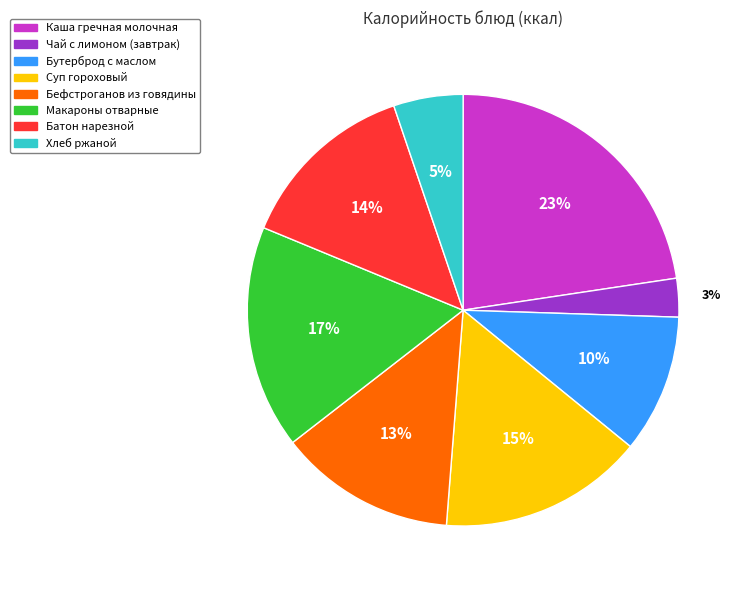

Approximately how many times larger is the value at Суп гороховый compared to Макароны отварные?

0.9